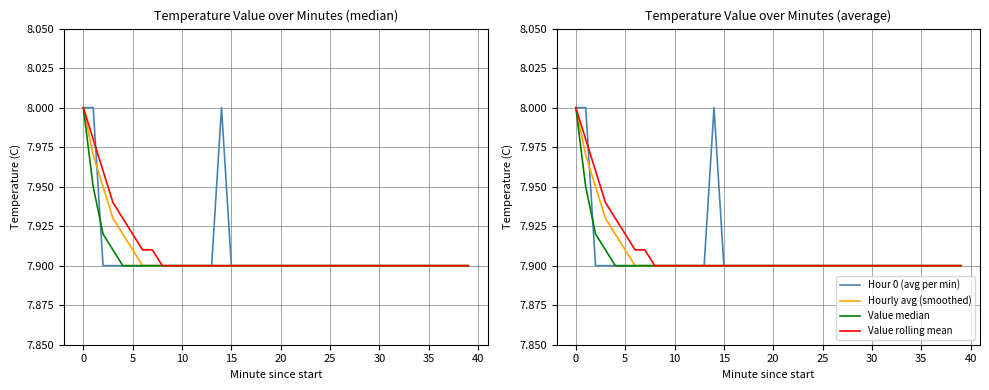

What is the highest value of the Value rolling mean series?

8.0